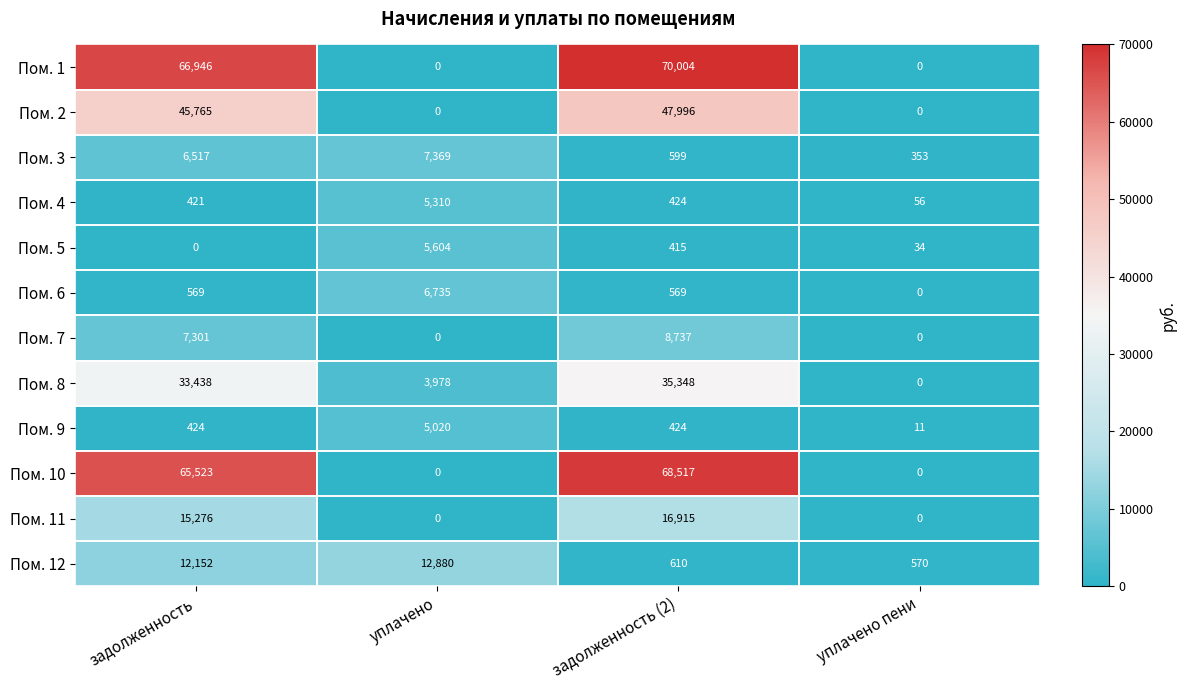

Where is Пом. 5 nearest to the value 2802?

задолженность (2)